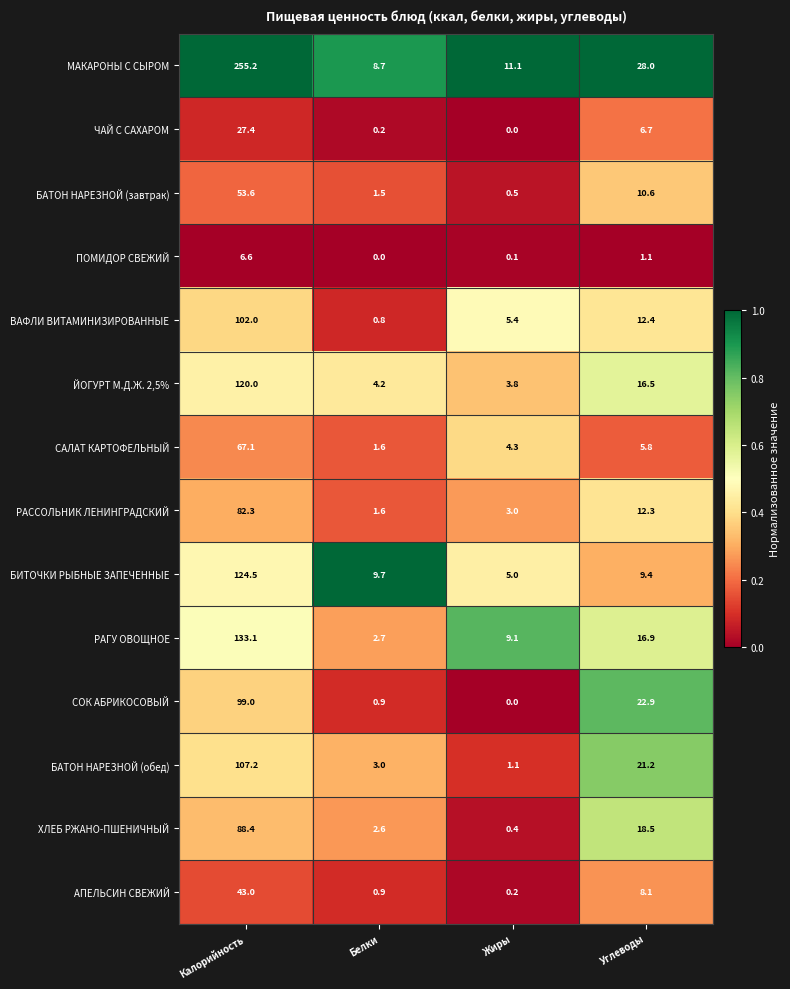

List the series in order of their peak value, highest first.

МАКАРОНЫ С СЫРОМ, РАГУ ОВОЩНОЕ, БИТОЧКИ РЫБНЫЕ ЗАПЕЧЕННЫЕ, ЙОГУРТ М.Д.Ж. 2,5%, БАТОН НАРЕЗНОЙ (обед), ВАФЛИ ВИТАМИНИЗИРОВАННЫЕ, СОК АБРИКОСОВЫЙ, ХЛЕБ РЖАНО-ПШЕНИЧНЫЙ, РАССОЛЬНИК ЛЕНИНГРАДСКИЙ, САЛАТ КАРТОФЕЛЬНЫЙ, БАТОН НАРЕЗНОЙ (завтрак), АПЕЛЬСИН СВЕЖИЙ, ЧАЙ С САХАРОМ, ПОМИДОР СВЕЖИЙ